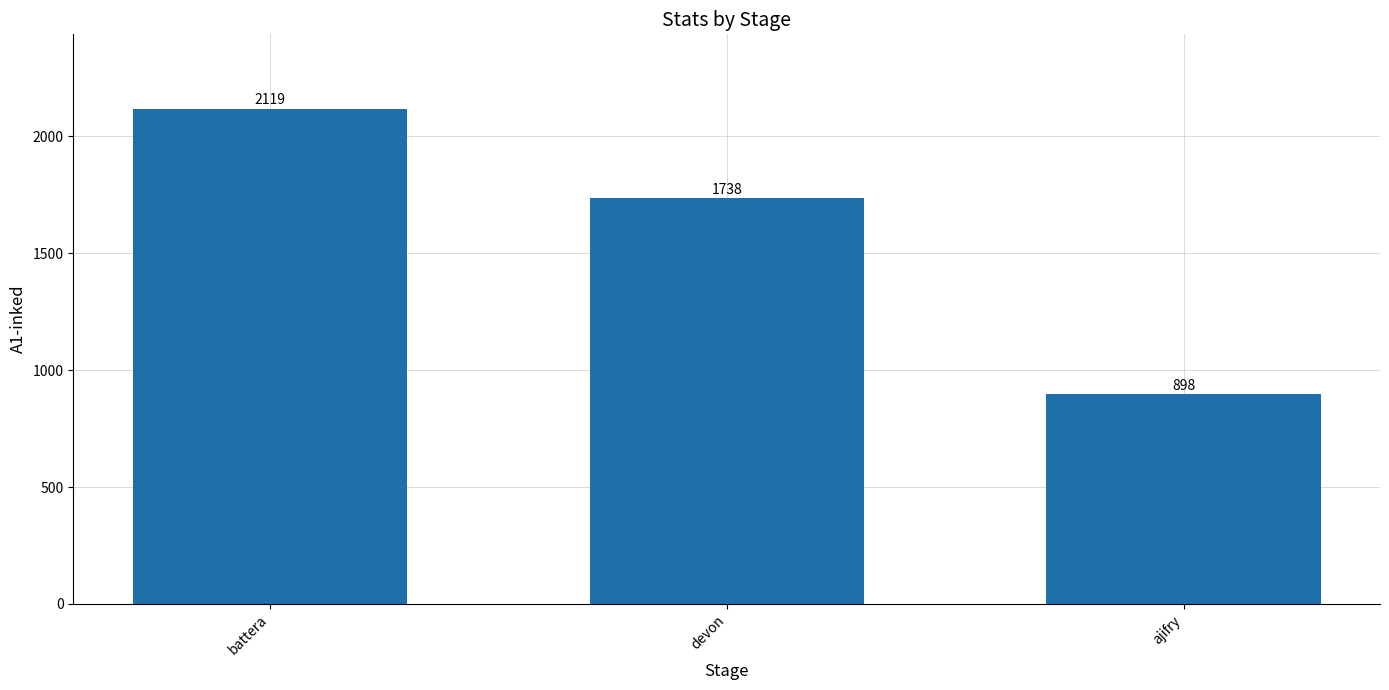

What position from the right is battera?

3